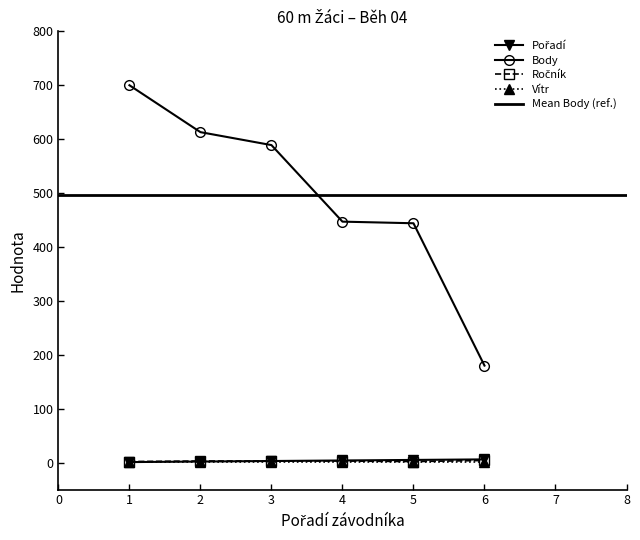

True or false: Body and Vítr intersect in this chart.

False